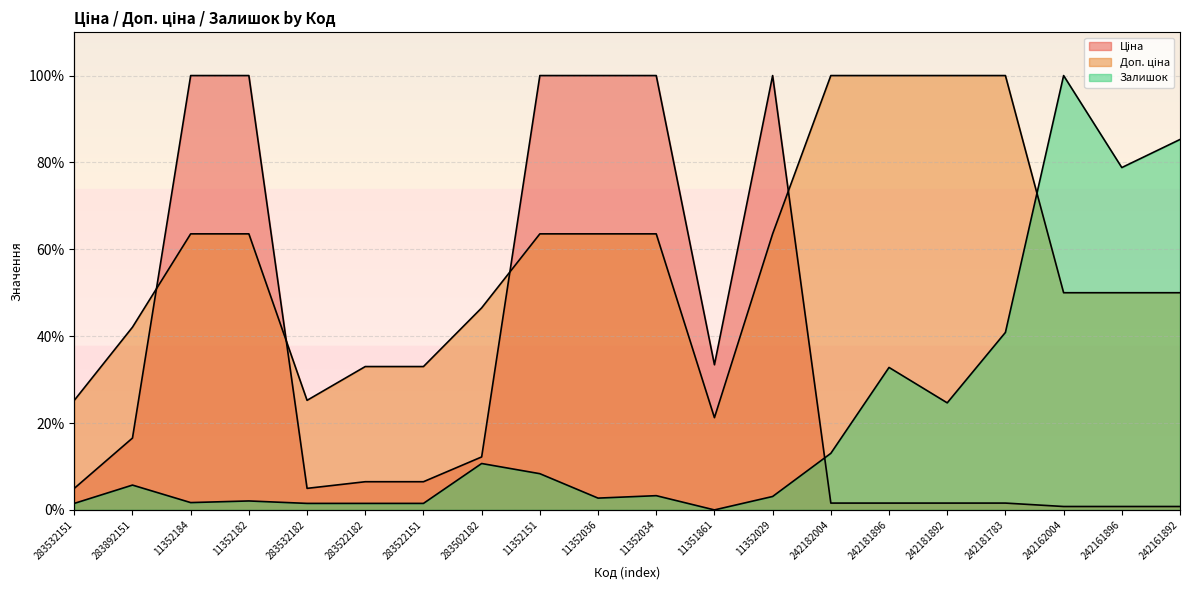

How many intersections are there between Ціна and Доп. ціна?

4